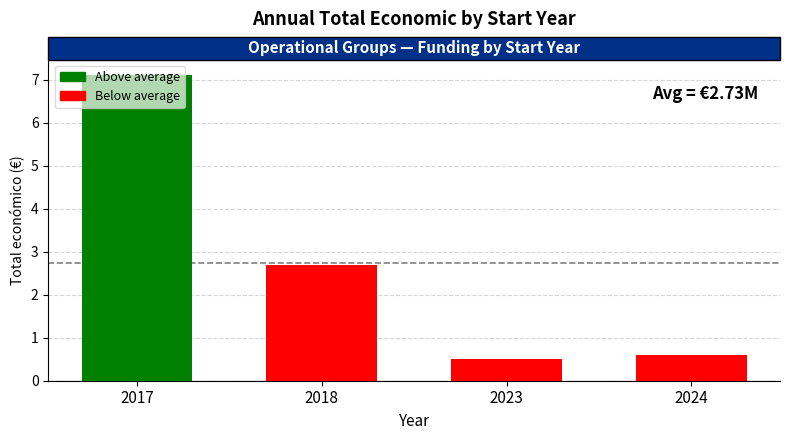

Which category has the highest value across all series?

2017